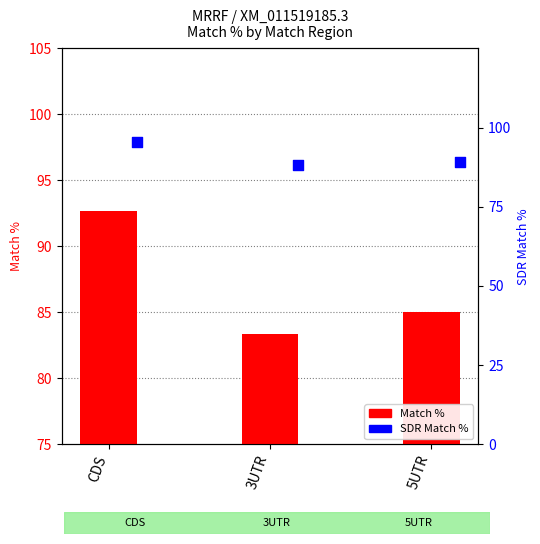

Which series has the largest total across all categories?

SDR Match %